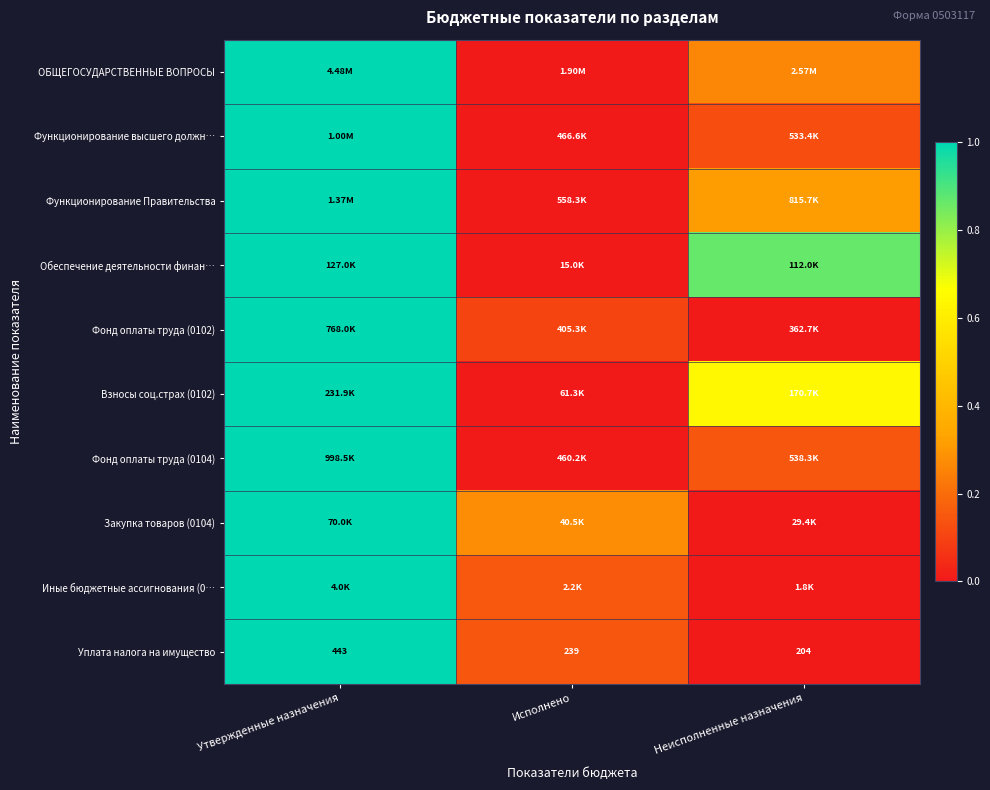

Which category has the highest value in the Уплата налога на имущество series?

Утвержденные назначения